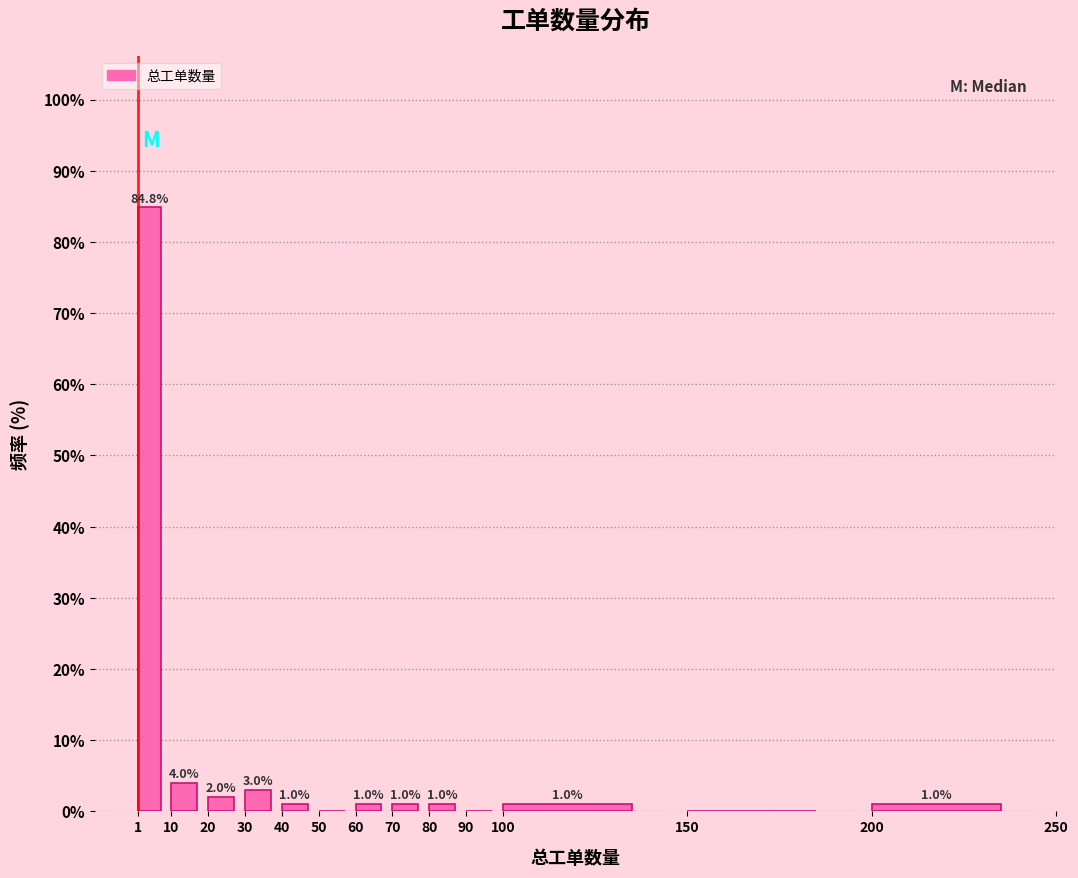

Which range on the x-axis has the tallest bar?

1 to 10